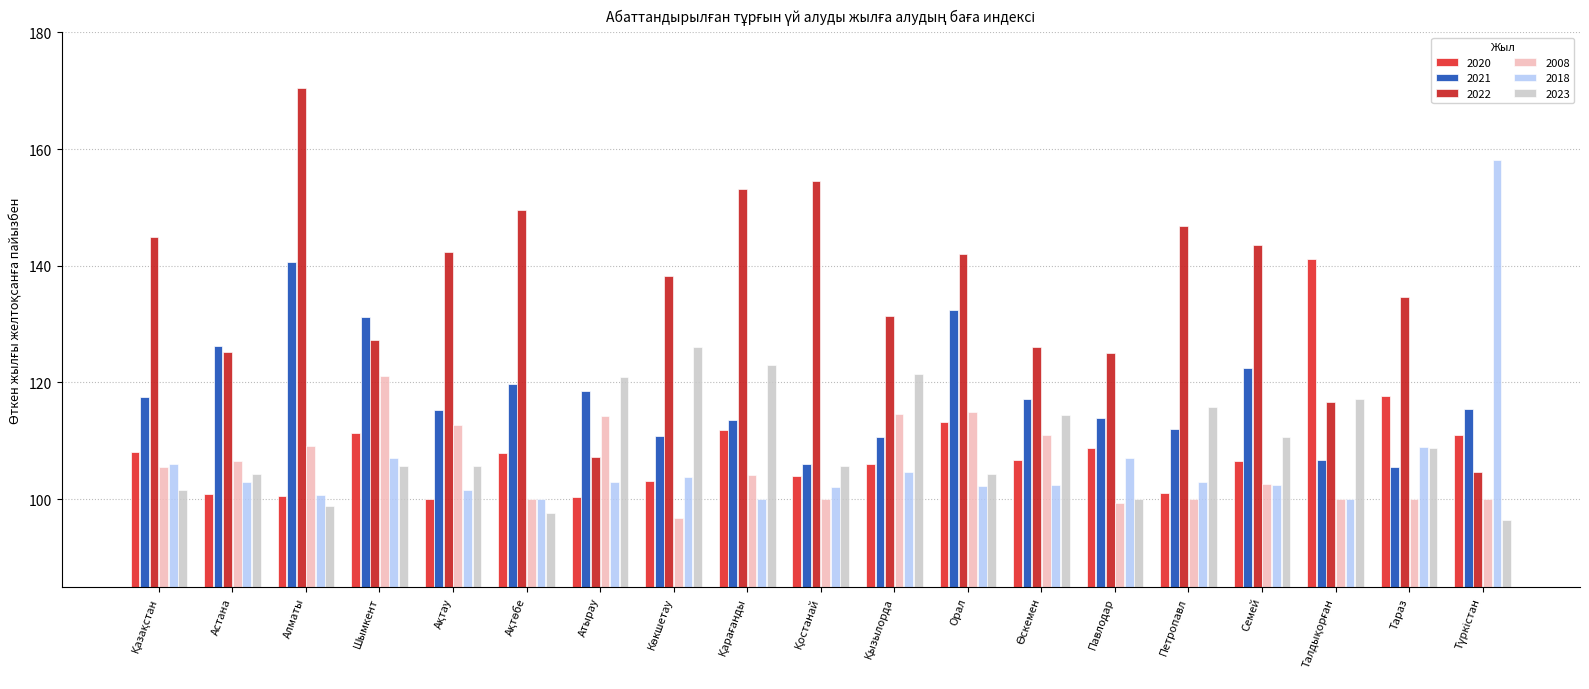

What is the minimum value for 2020?

100.0